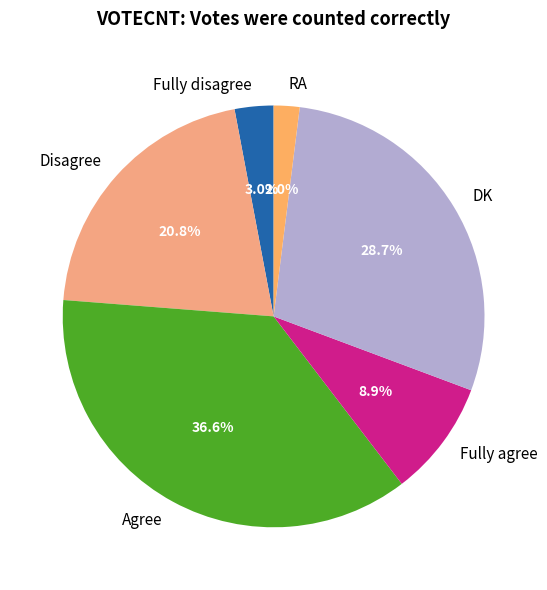

How many segments does this pie chart have?

6